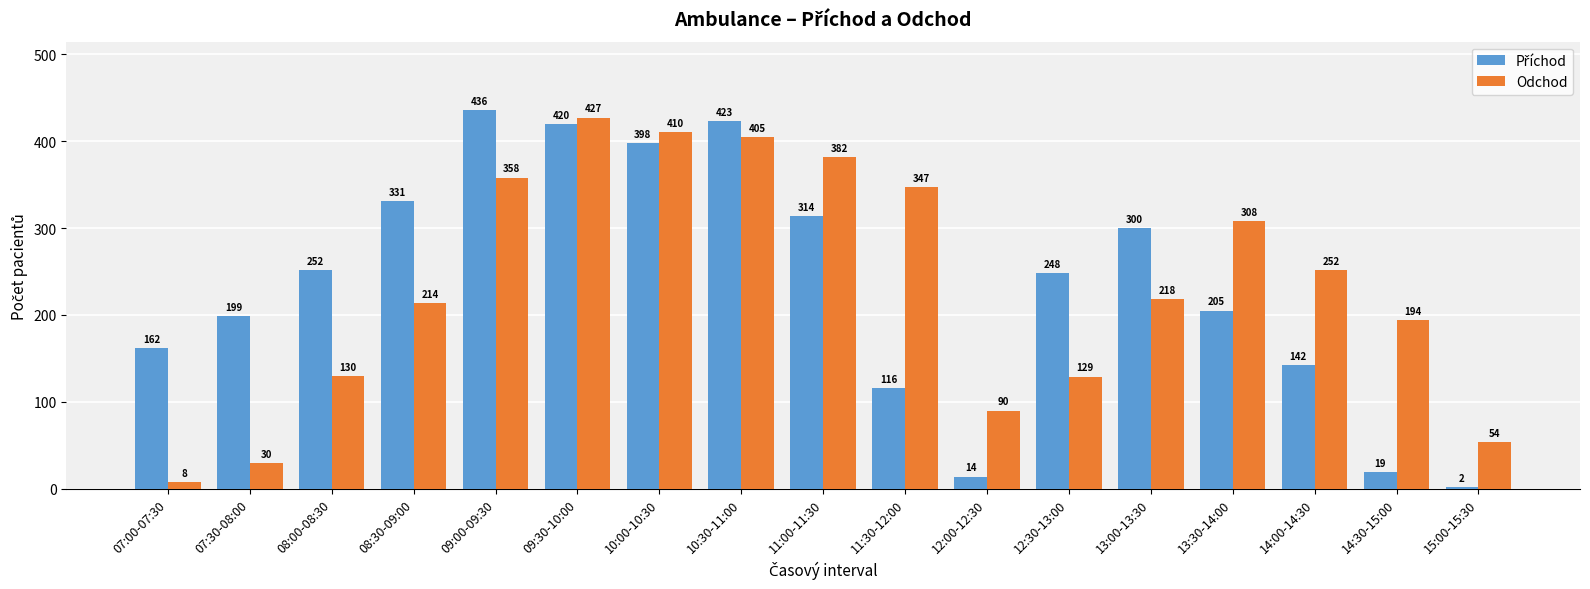

What is the spread (max minus min) of values at 14:00-14:30?

110